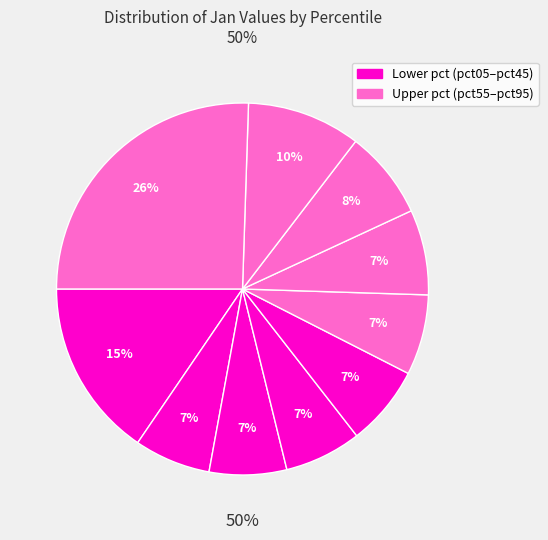

To the nearest percent, what percentage of the pie is pct35?

7%